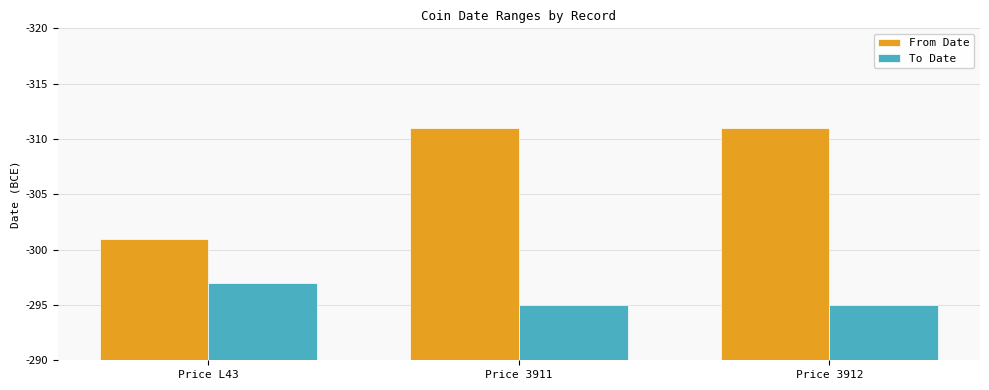

What are all the series names shown in the legend?

From Date, To Date